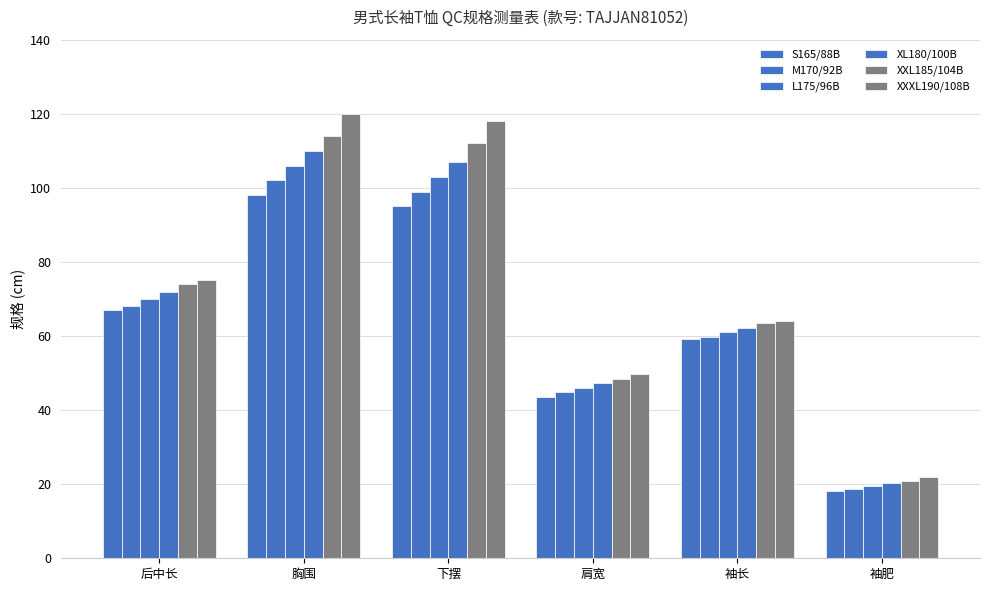

At which label does XXL185/104B first exceed 74?

胸围